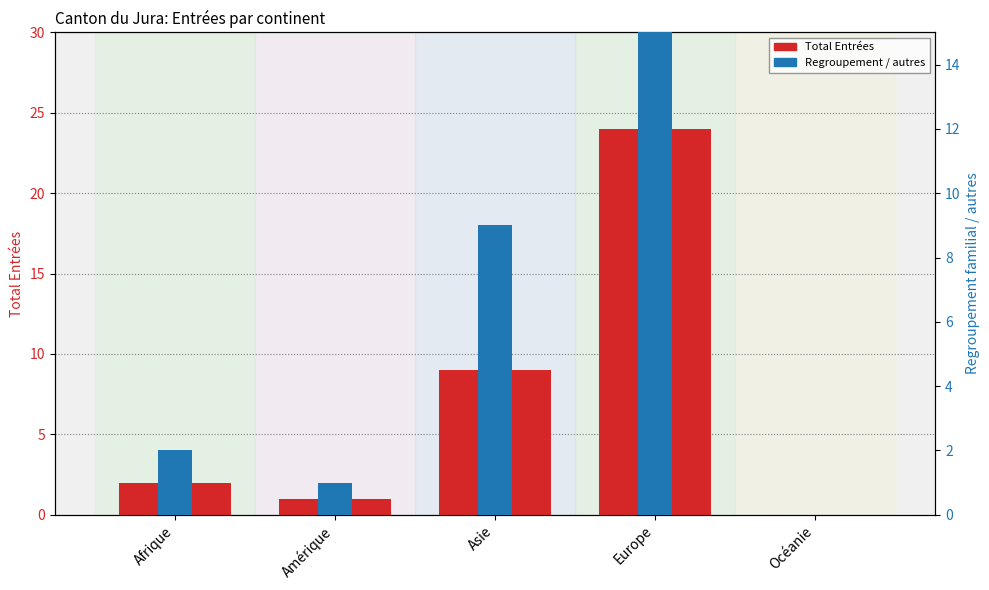

What value does the Total Entrées series have at Europe, to the nearest 10?

20